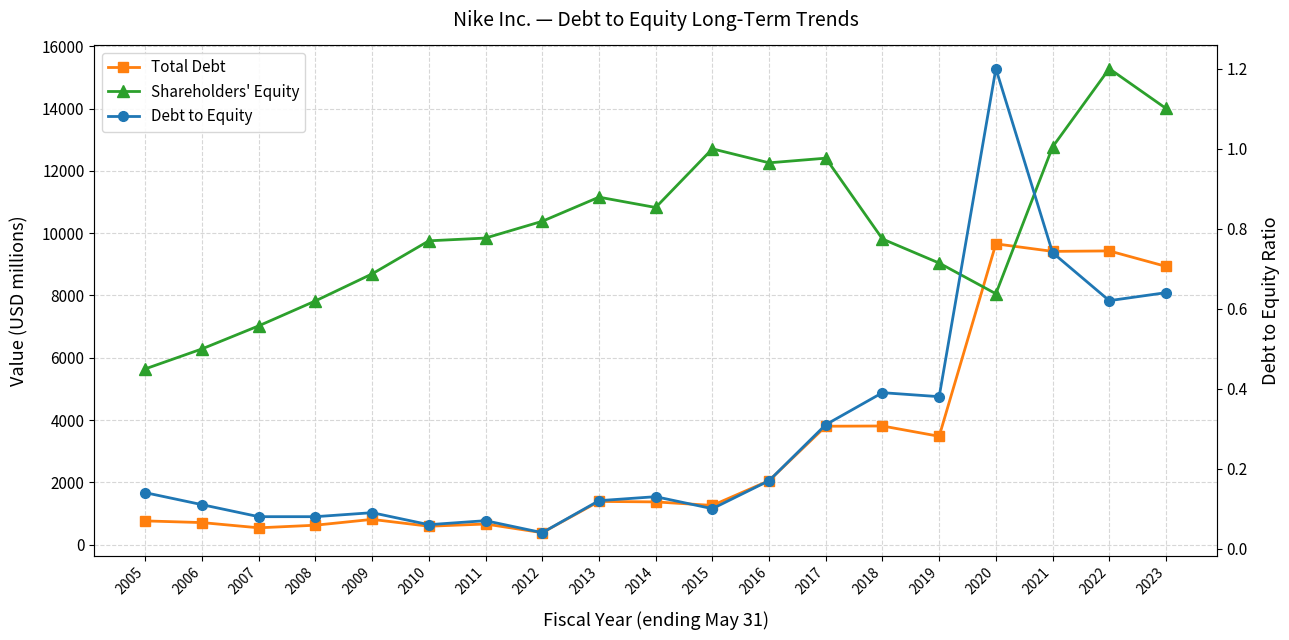

Between 2022 and 2013, which is larger?

2022